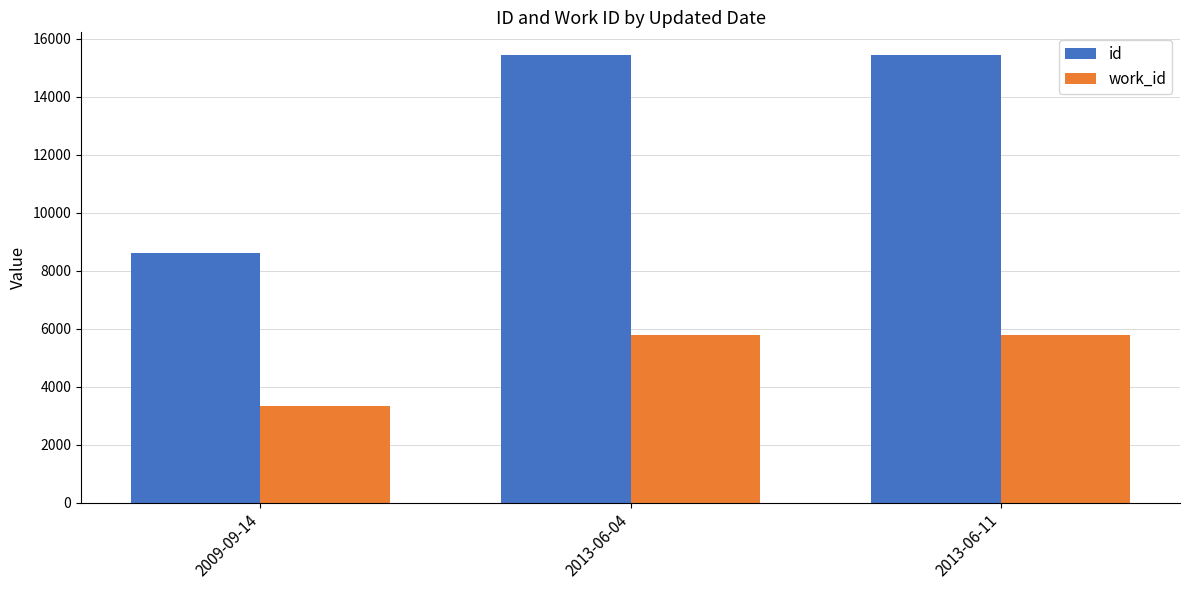

What position from the right is 2009-09-14?

3